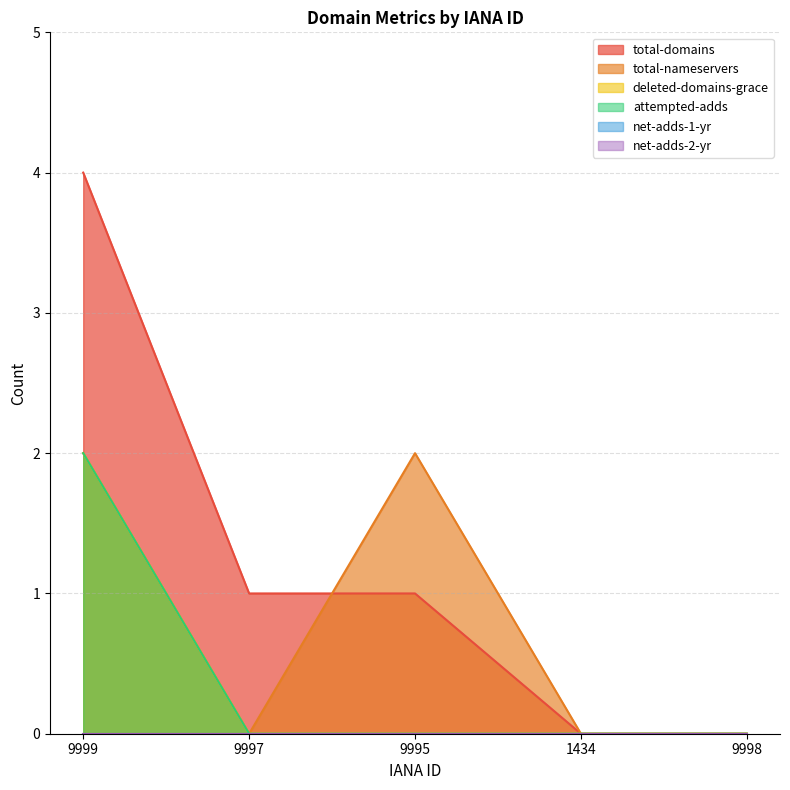

What is the difference between the maximum and minimum values in the deleted-domains-grace series?

2